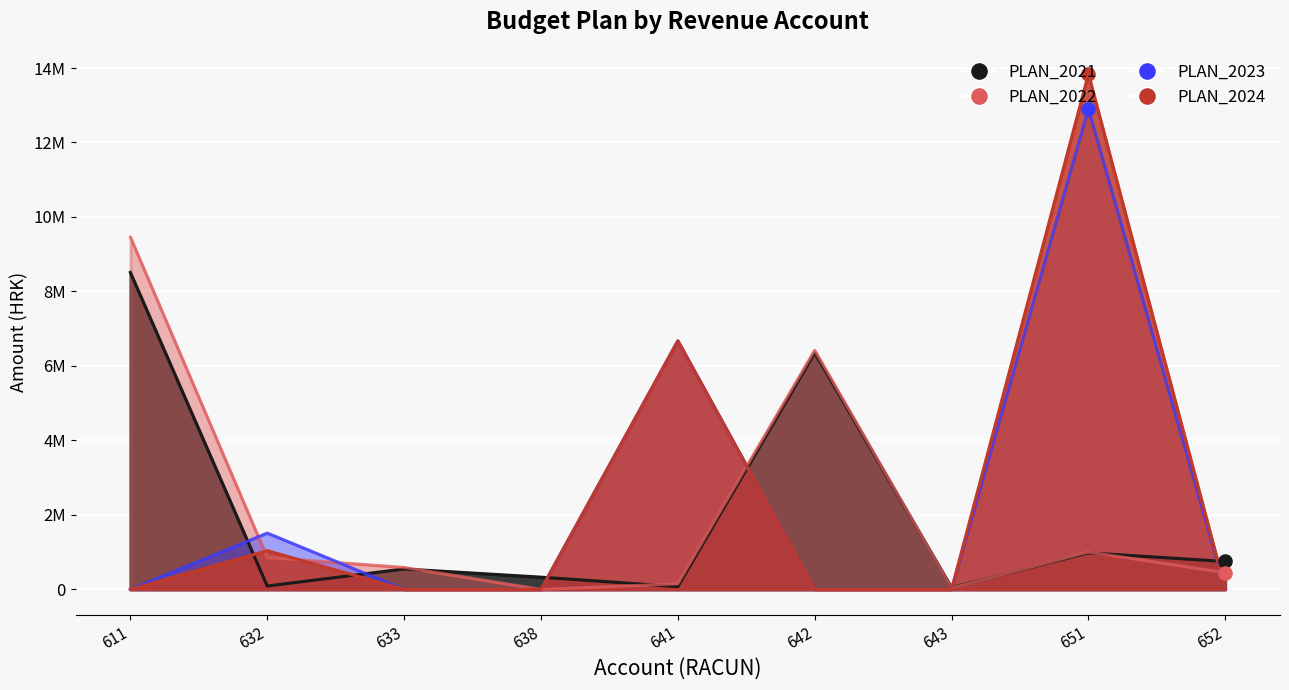

Which series reaches the minimum Y coordinate?

PLAN_2022